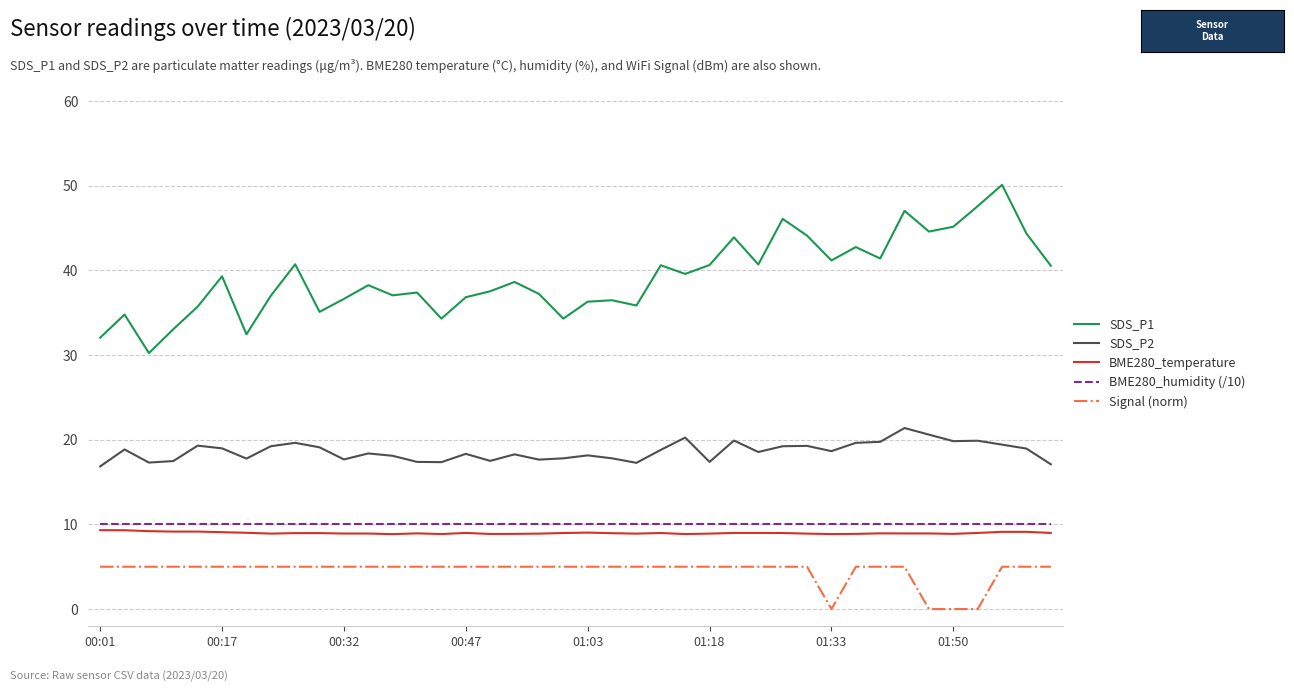

Which series has the largest range (max minus min)?

SDS_P1